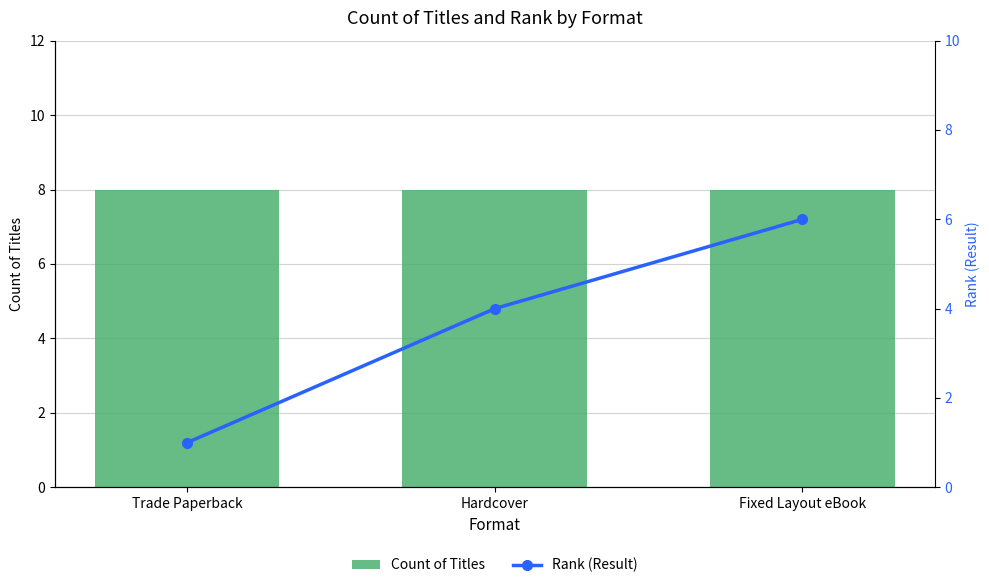

What is the label of the 2nd bar from the left?

Hardcover